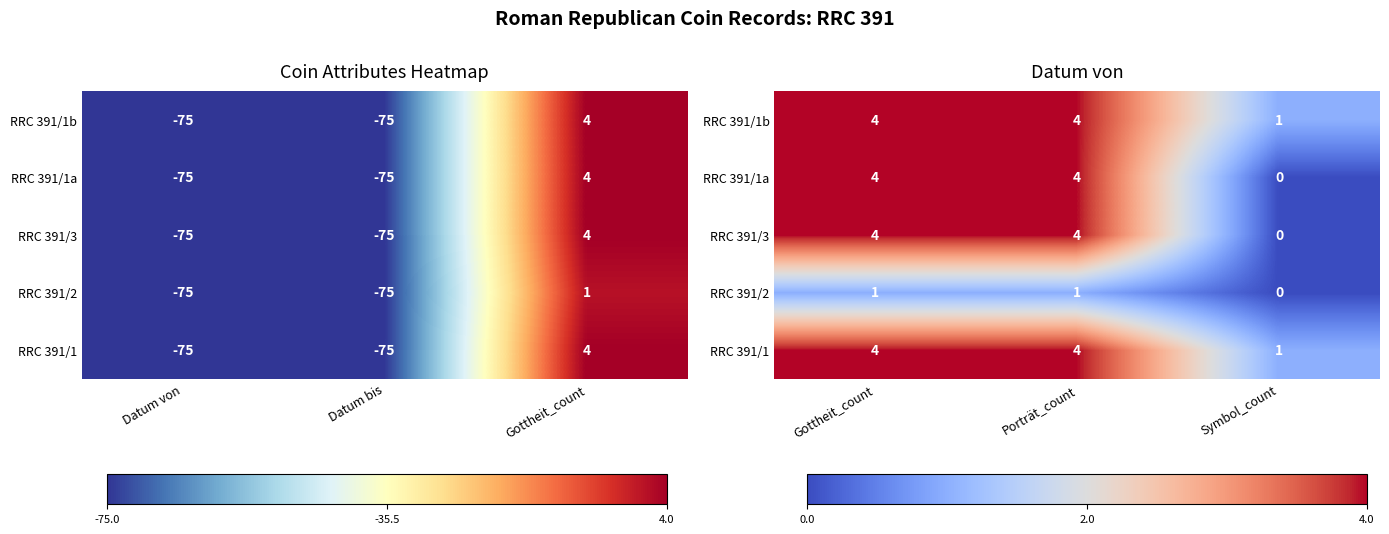

How many values in RRC 391/3 are above zero?

2